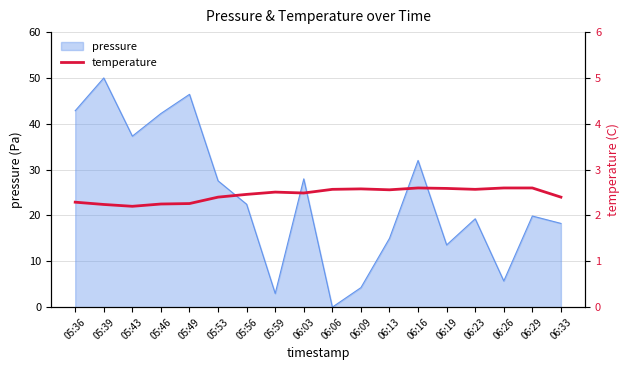

Where is the first local minimum?

05:43